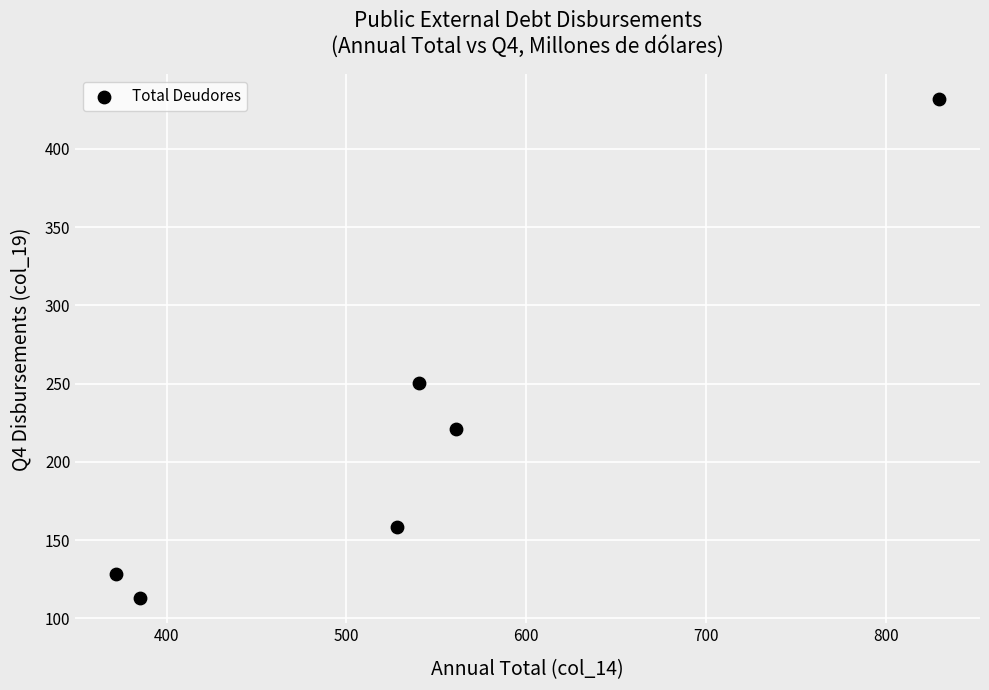

What is the average X value?

536.1